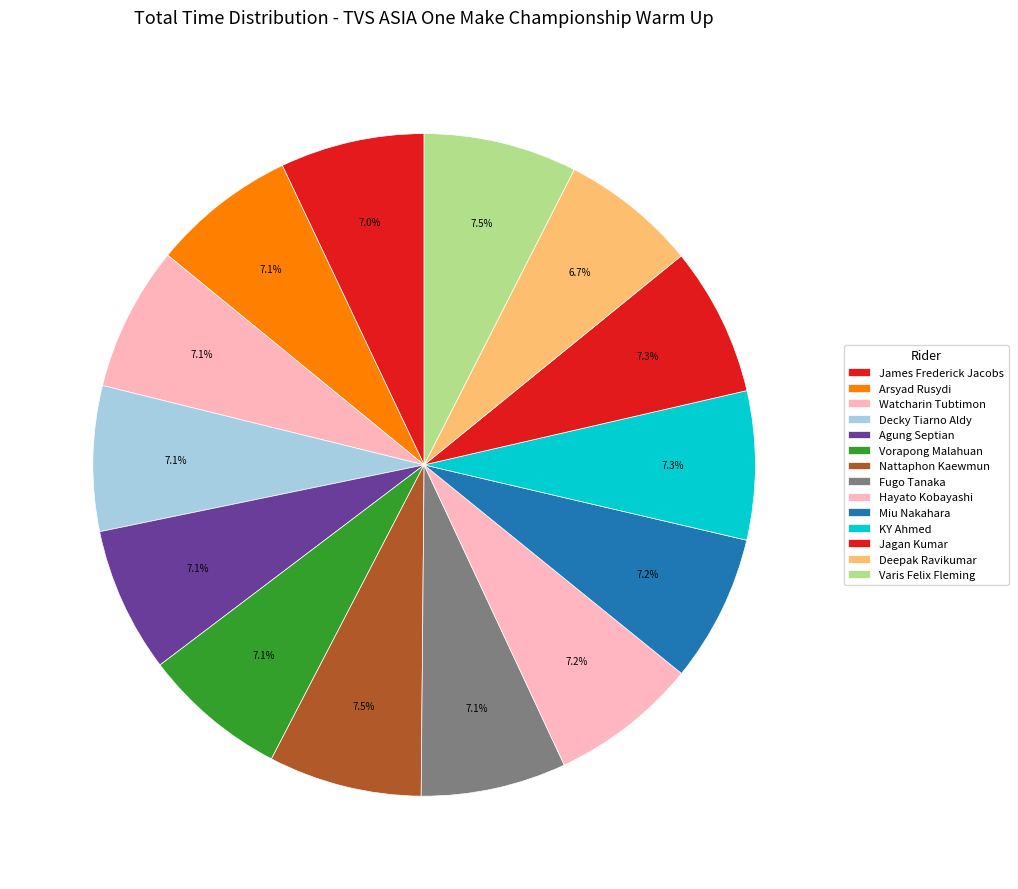

How many slices are in this pie chart?

14